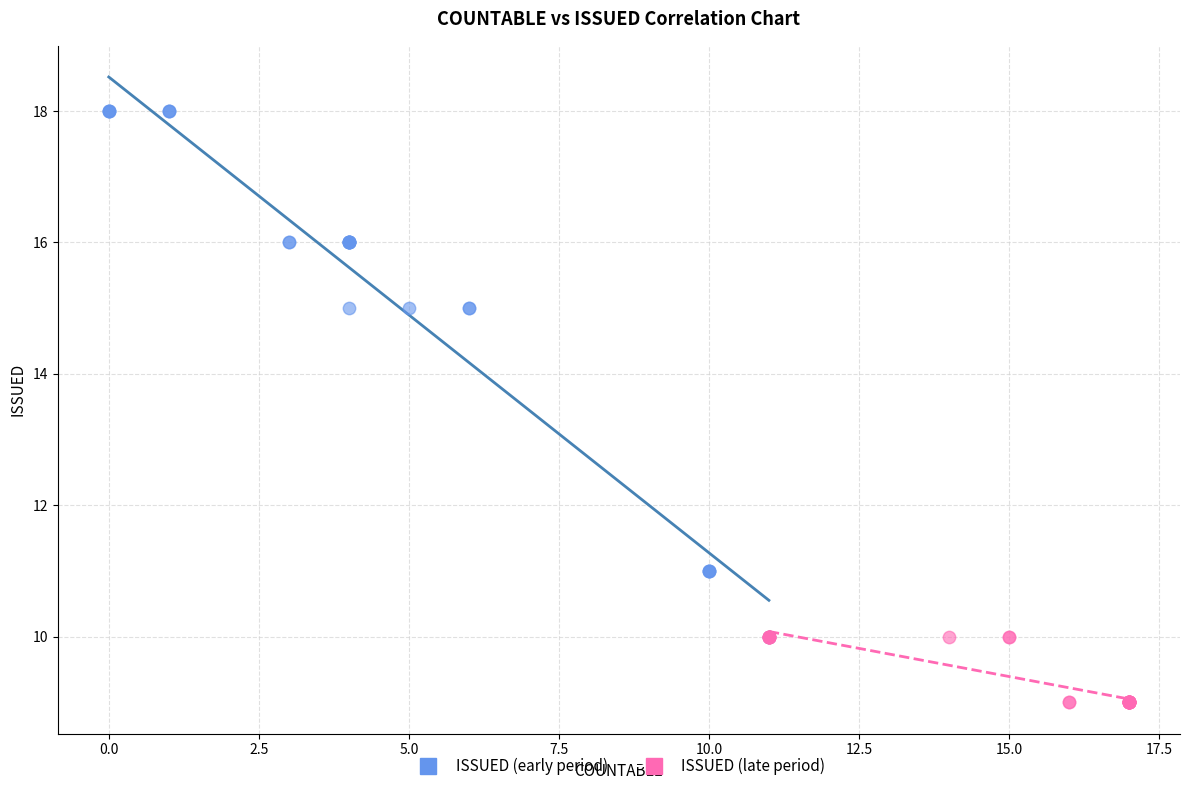

Which series has the widest spread of Y values?

ISSUED (early period)